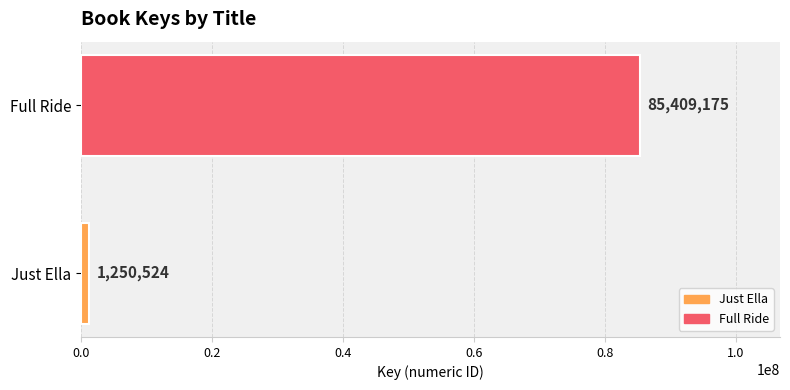

Count the number of categories in the chart.

2